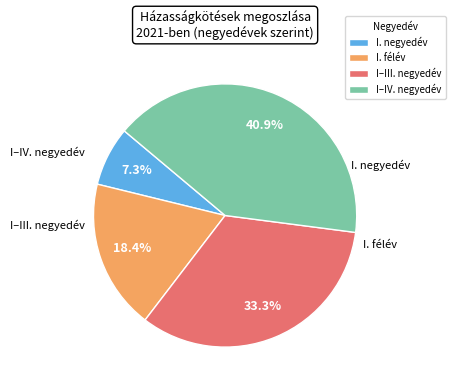

What is the largest slice in the pie chart?

I–IV. negyedév